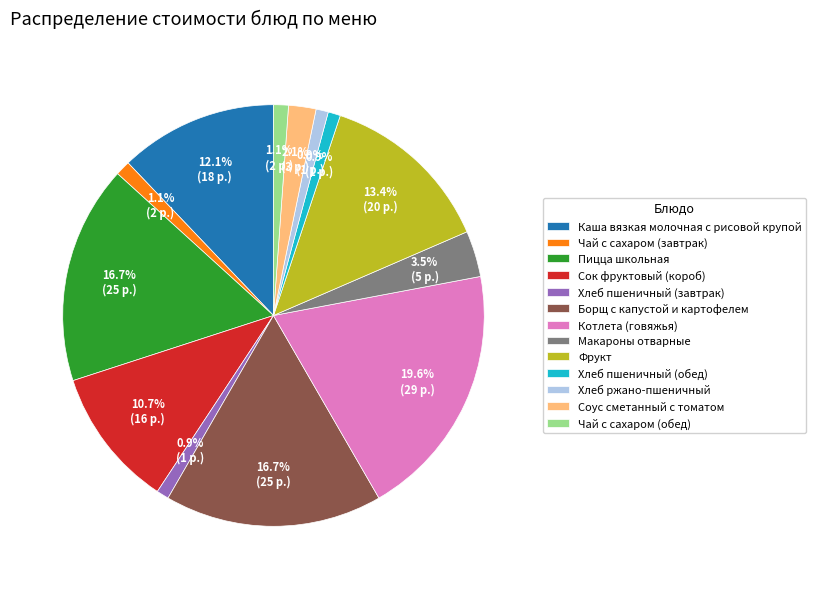

To the nearest percent, what is the average slice percentage?

8%